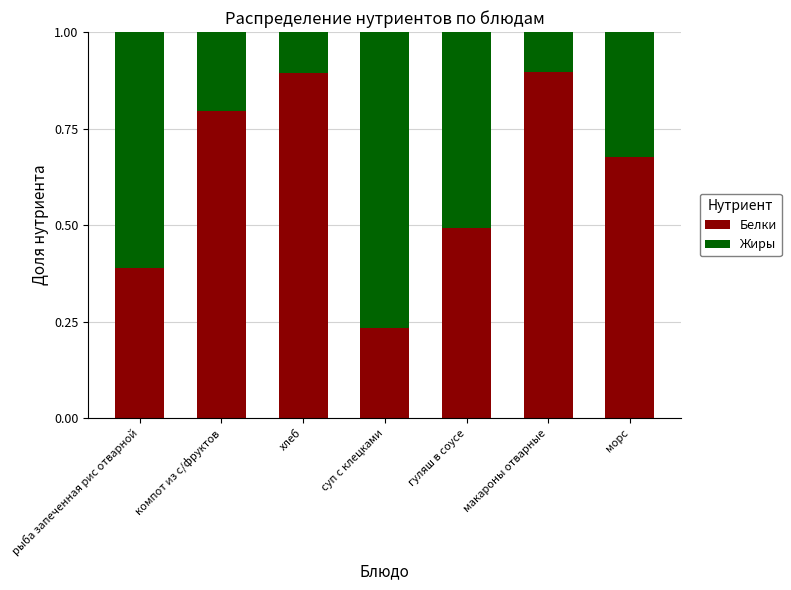

What is the sum of all Белки values?

4.4